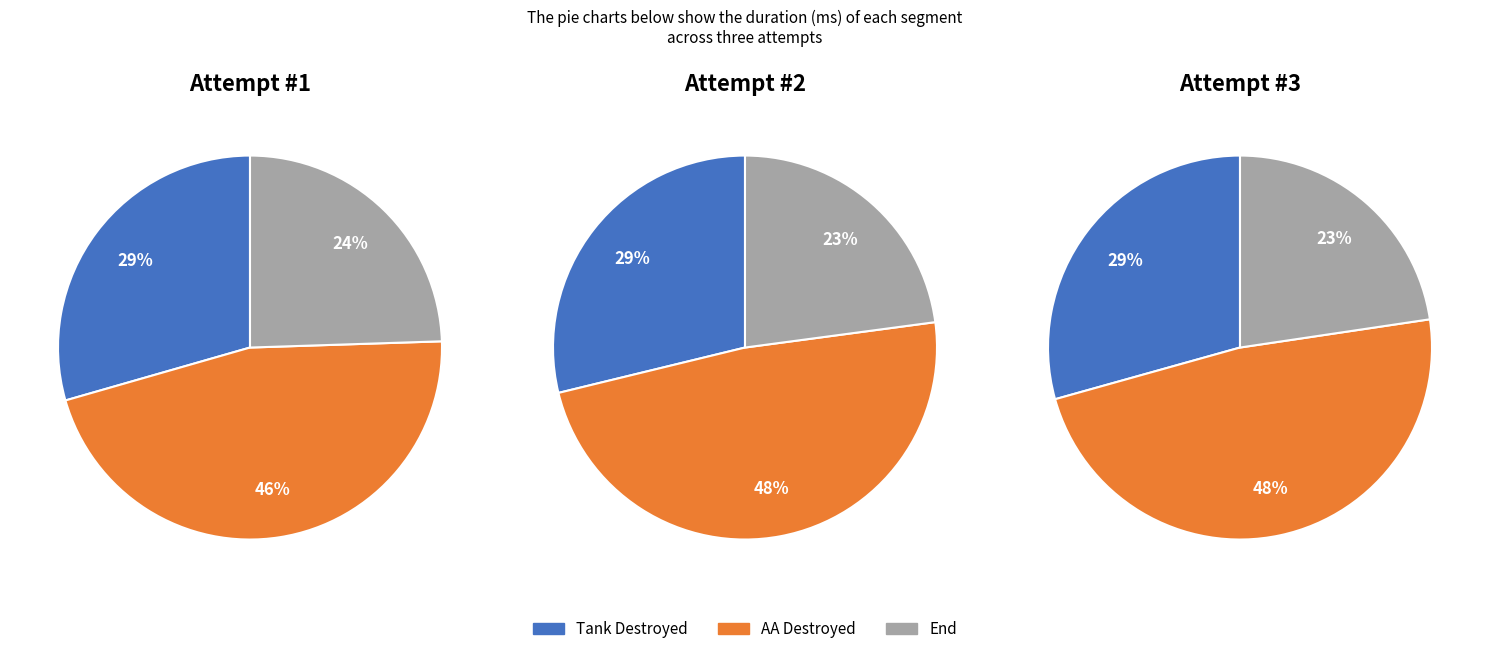

Which series changed the most between Tank Destroyed and AA Destroyed?

Attempt #2